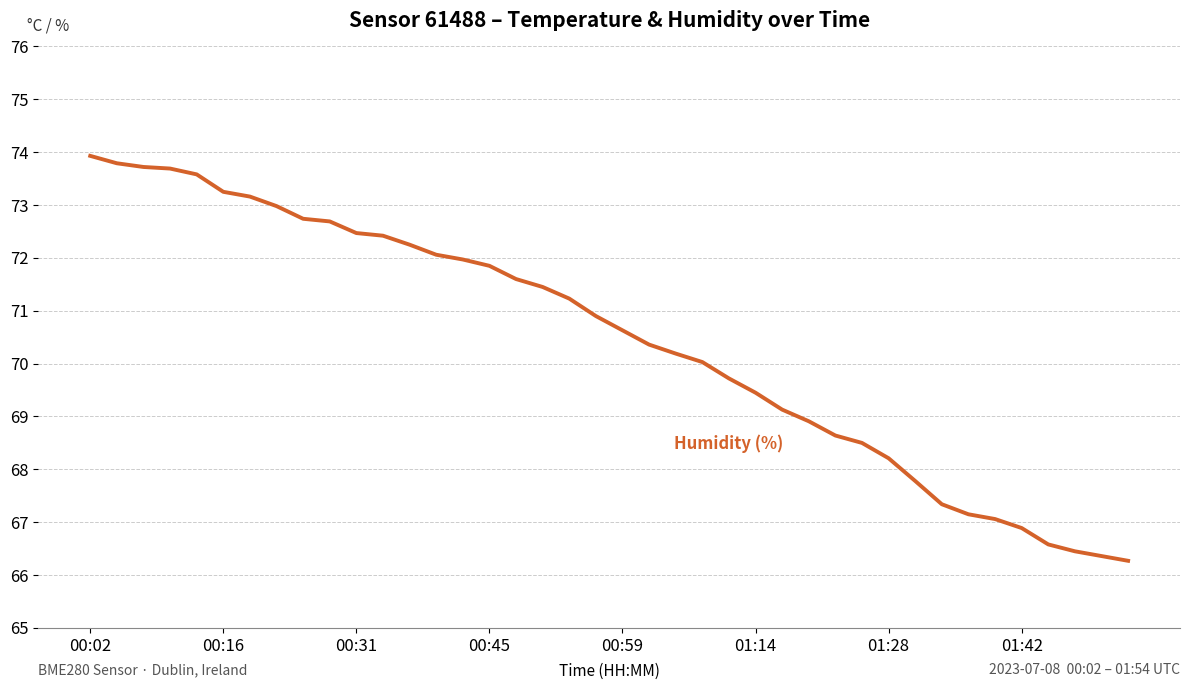

True or false: Temperature (°C) and Humidity (%) cross at least once.

False